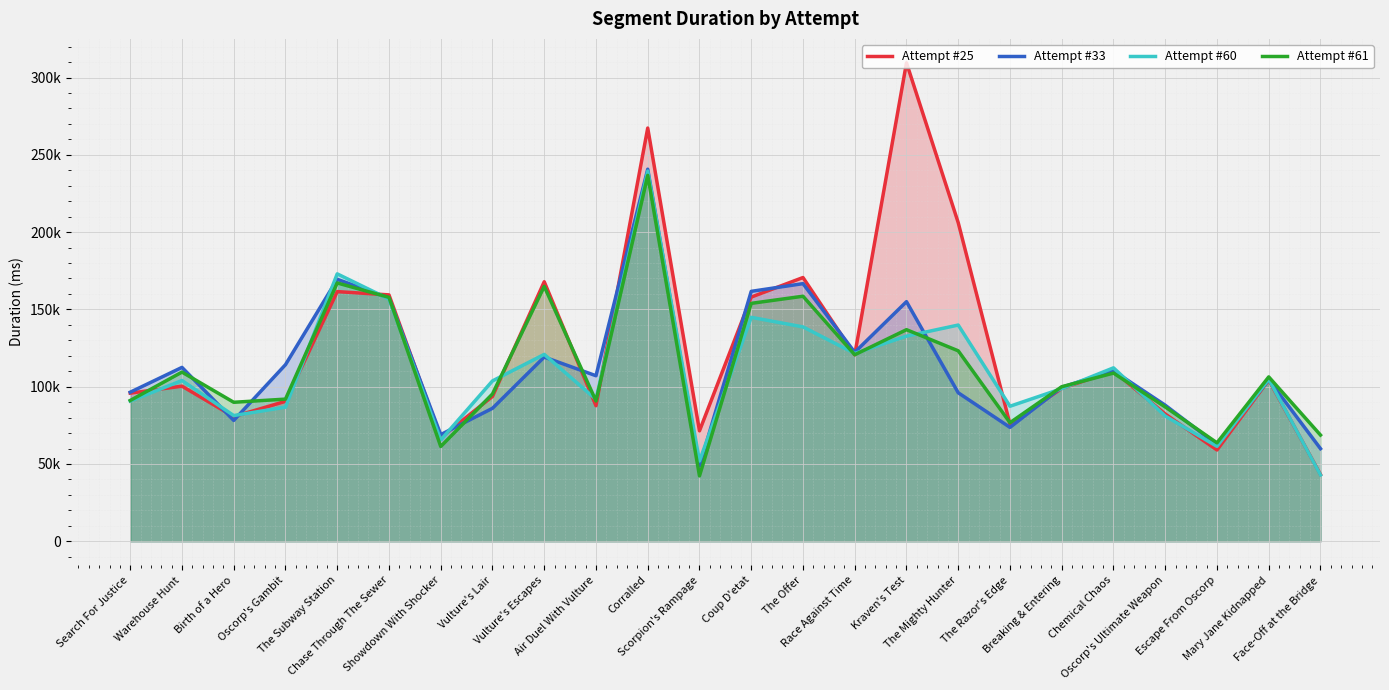

At which label does Attempt #60 first exceed 103993?

The Subway Station